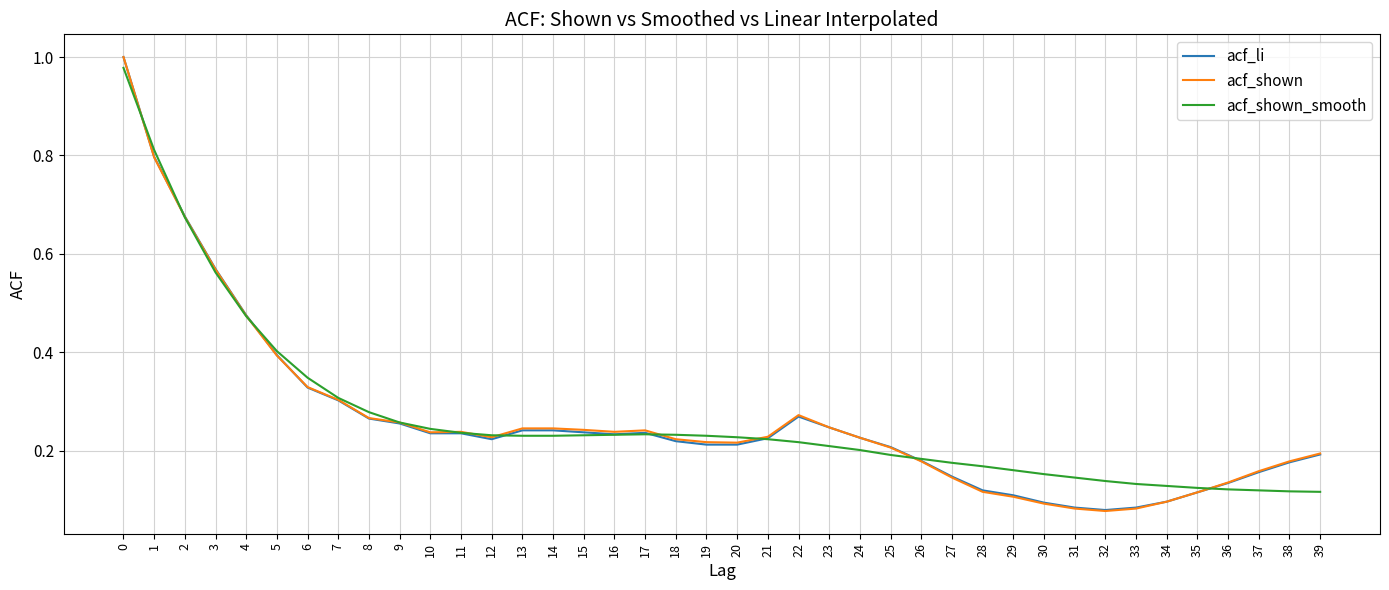

Between which two adjacent categories do acf_li and acf_shown_smooth first intersect?

0 and 1